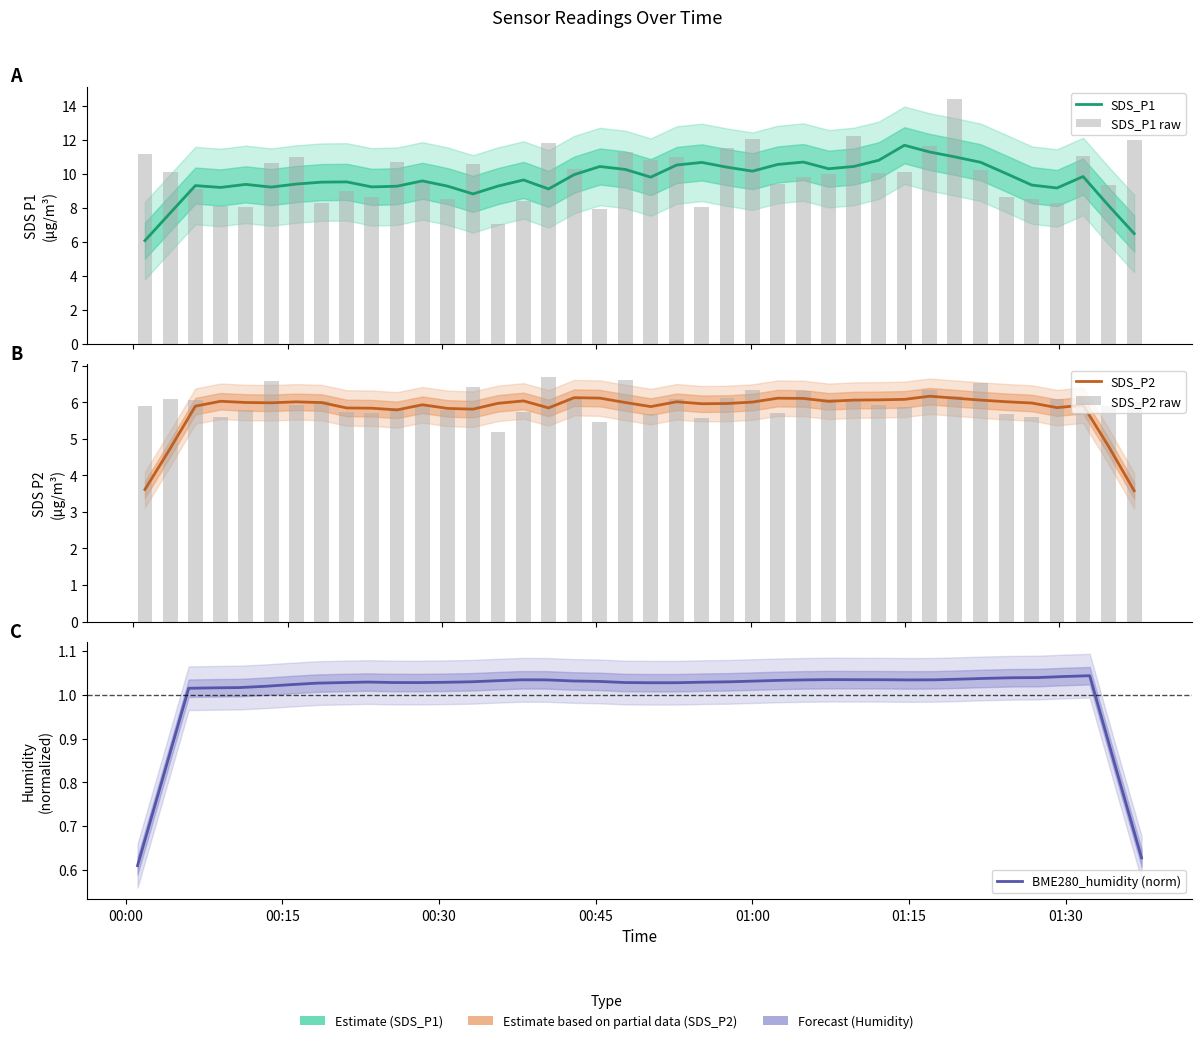

How many series are shown in this chart?

5